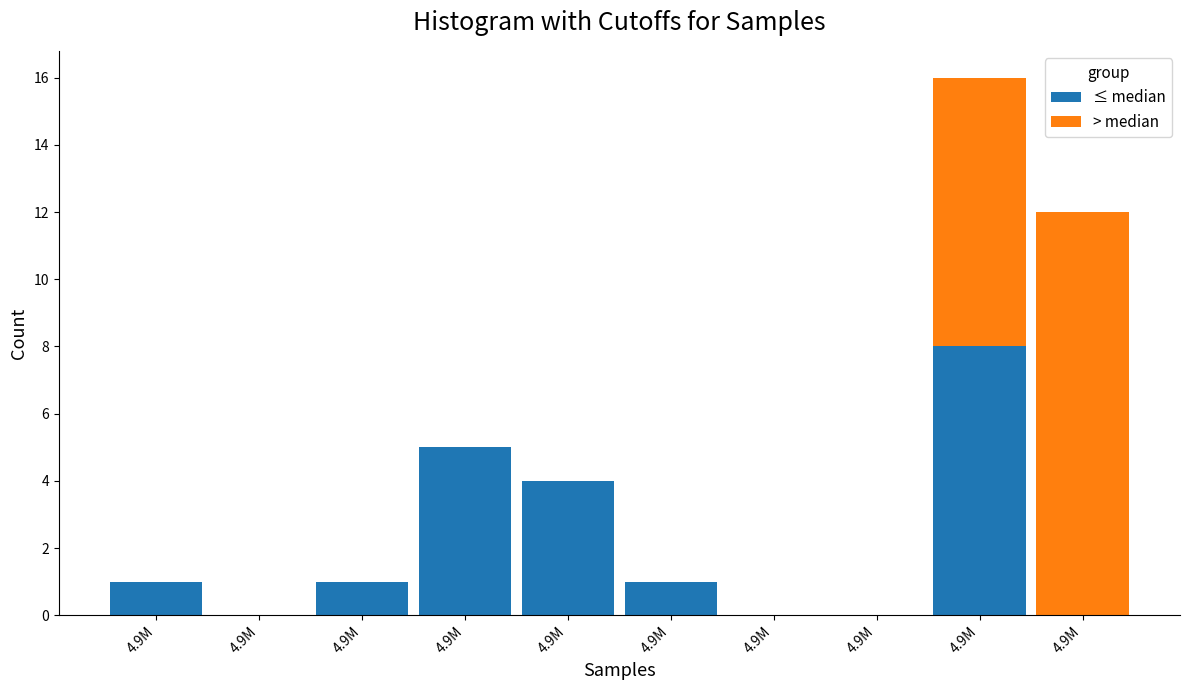

What are all the series names shown in the legend?

≤ median, > median